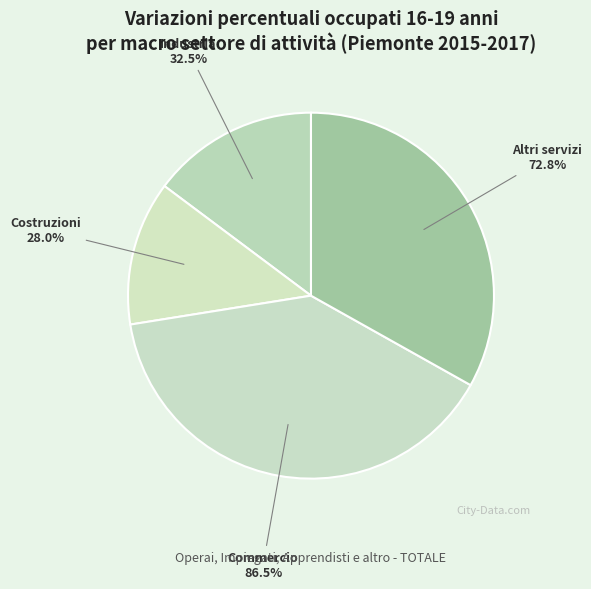

What is the largest slice in the pie chart?

Commercio, alberghi e rist.